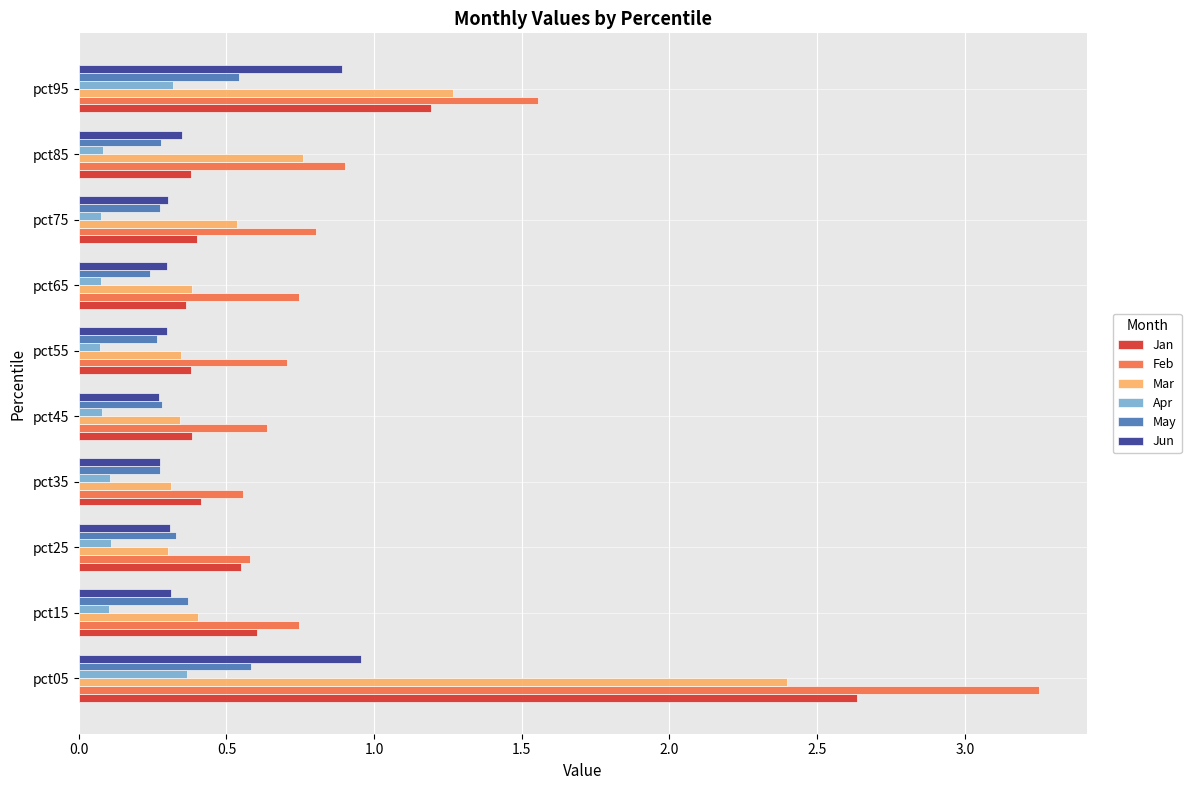

Which series has the largest range (max minus min)?

Feb